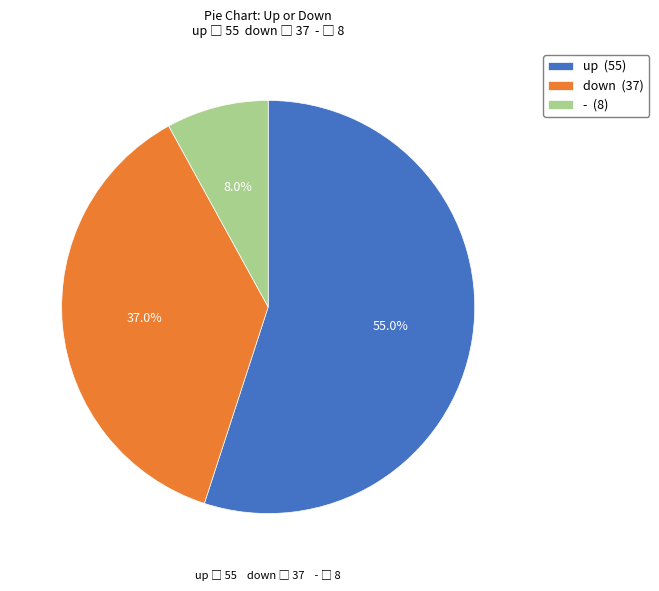

Is it true that - is 15% of the pie?

False